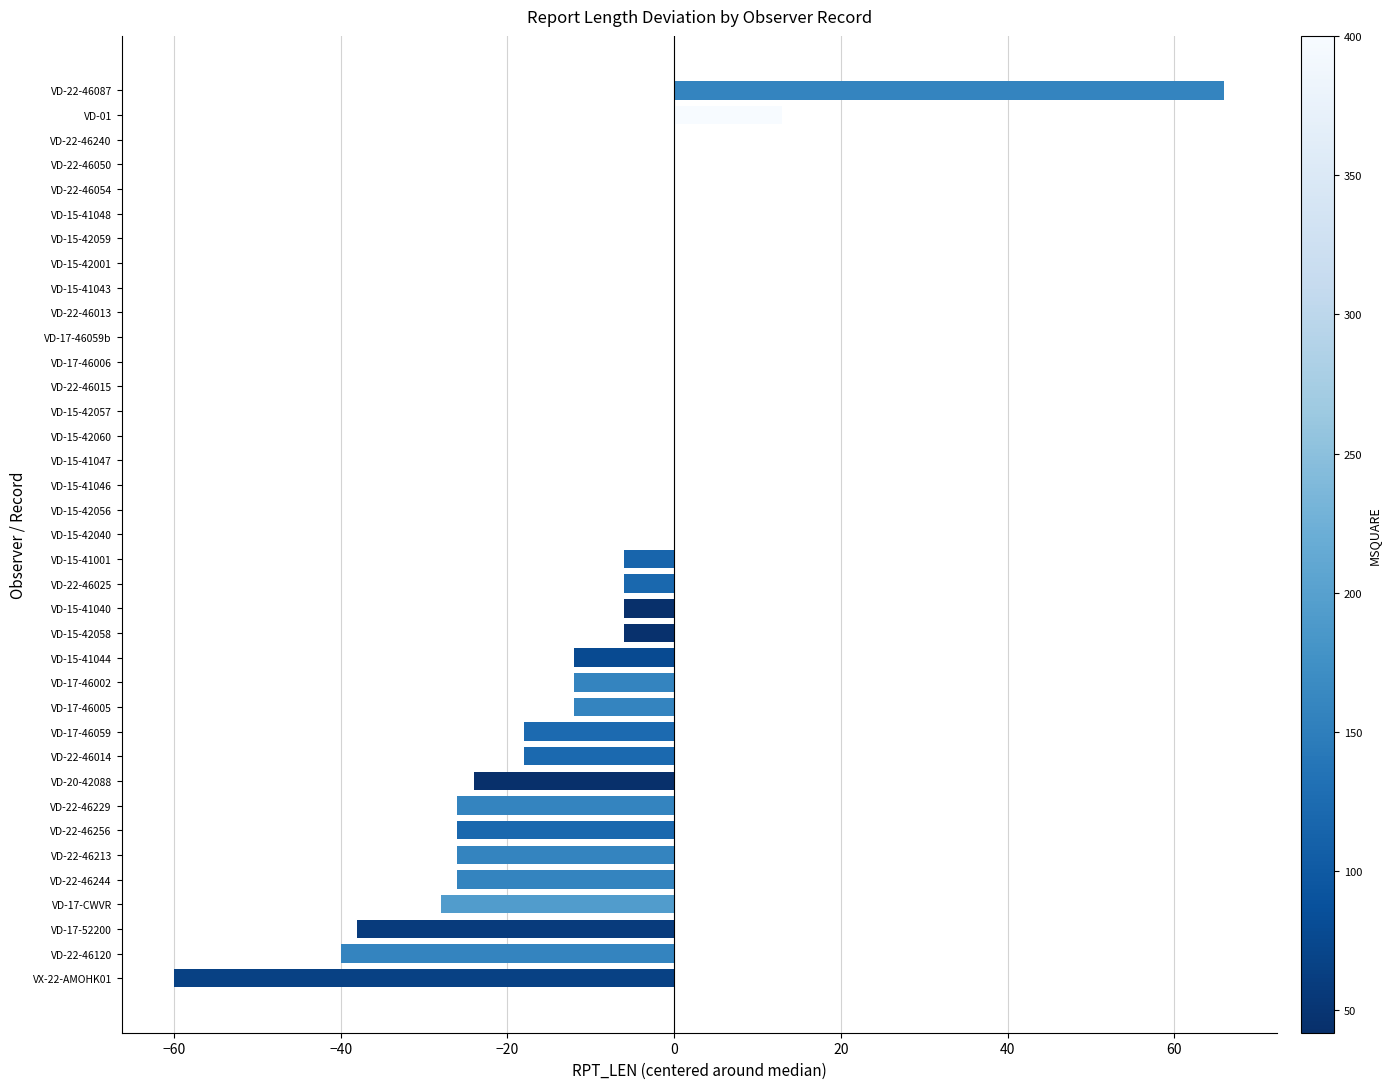

Are the bars horizontal?

Yes